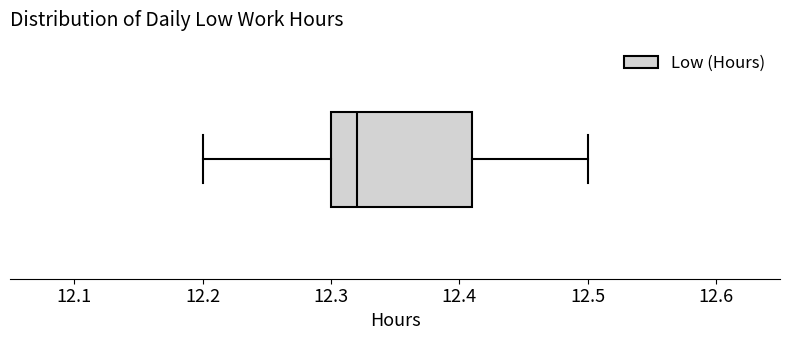

Read this box plot against the x-axis: the position of the median line, the range covered by the box, and the ends of both whiskers. The values are not printed on the chart, so give them approximately, as read against the axis.

median 12.32, box 12.30 to 12.41, whiskers 12.20 to 12.50